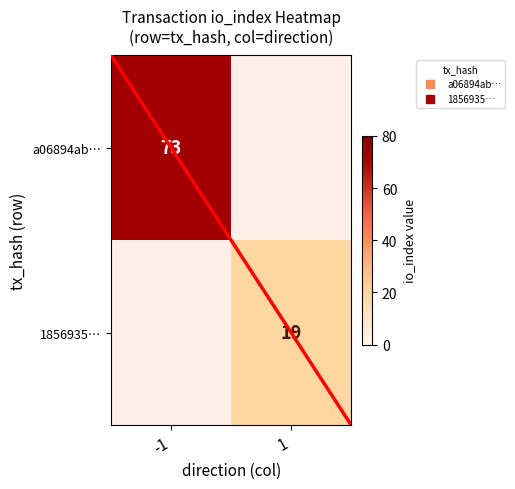

What is the difference between the a06894ab… values at 1 and -1?

73